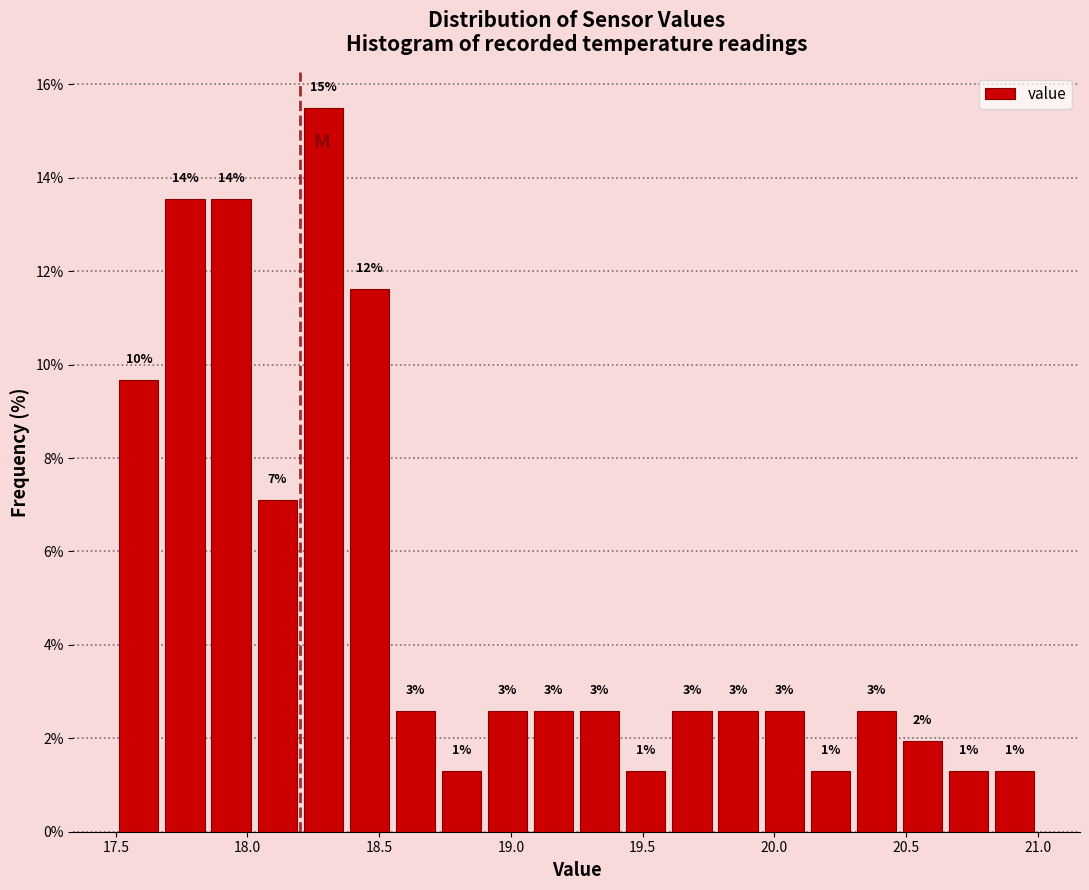

Around what value on the x-axis is the tallest bar? Give the approximate position of its centre, as read against the axis.

18.30